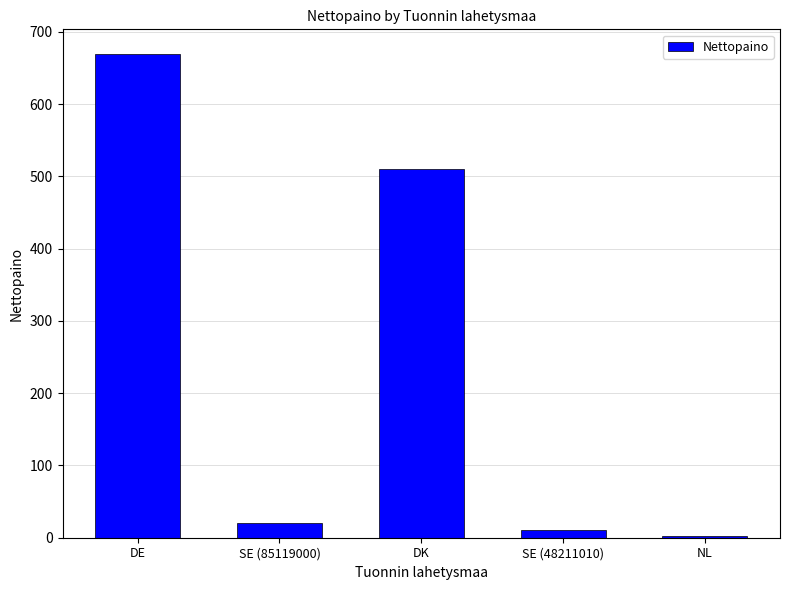

Are the bars horizontal?

No